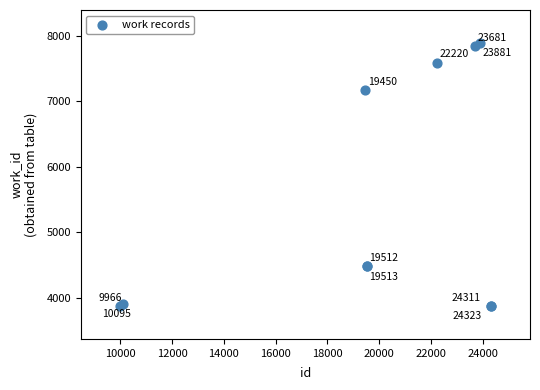

What Y value in the scatter plot is closest to 5882?

7168